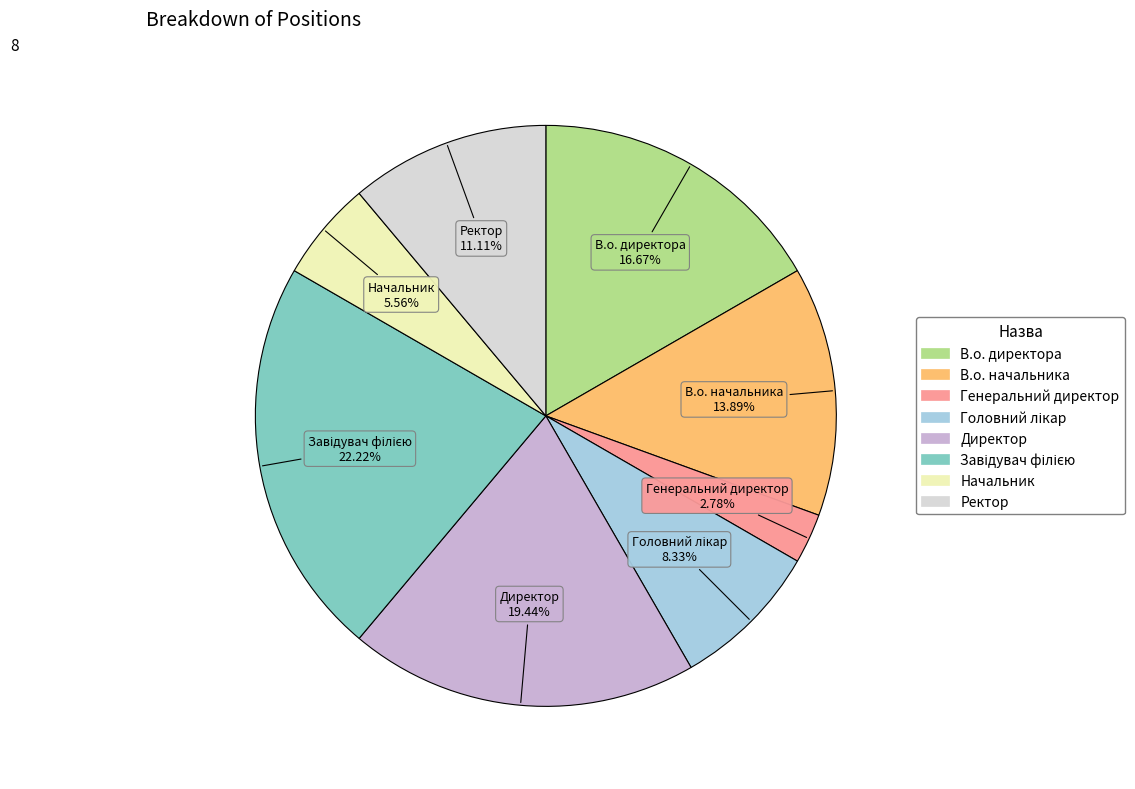

Between Начальник and В.о. директора, which is larger?

В.о. директора